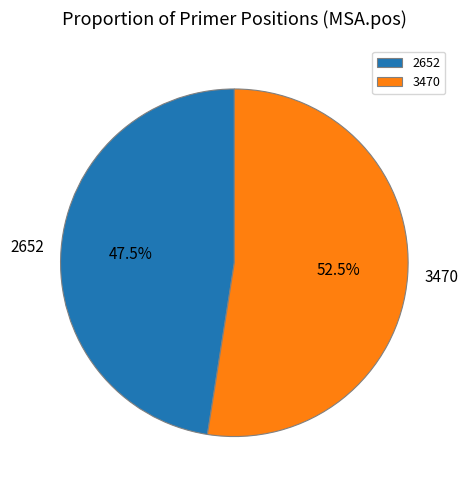

What is the majority slice?

3470